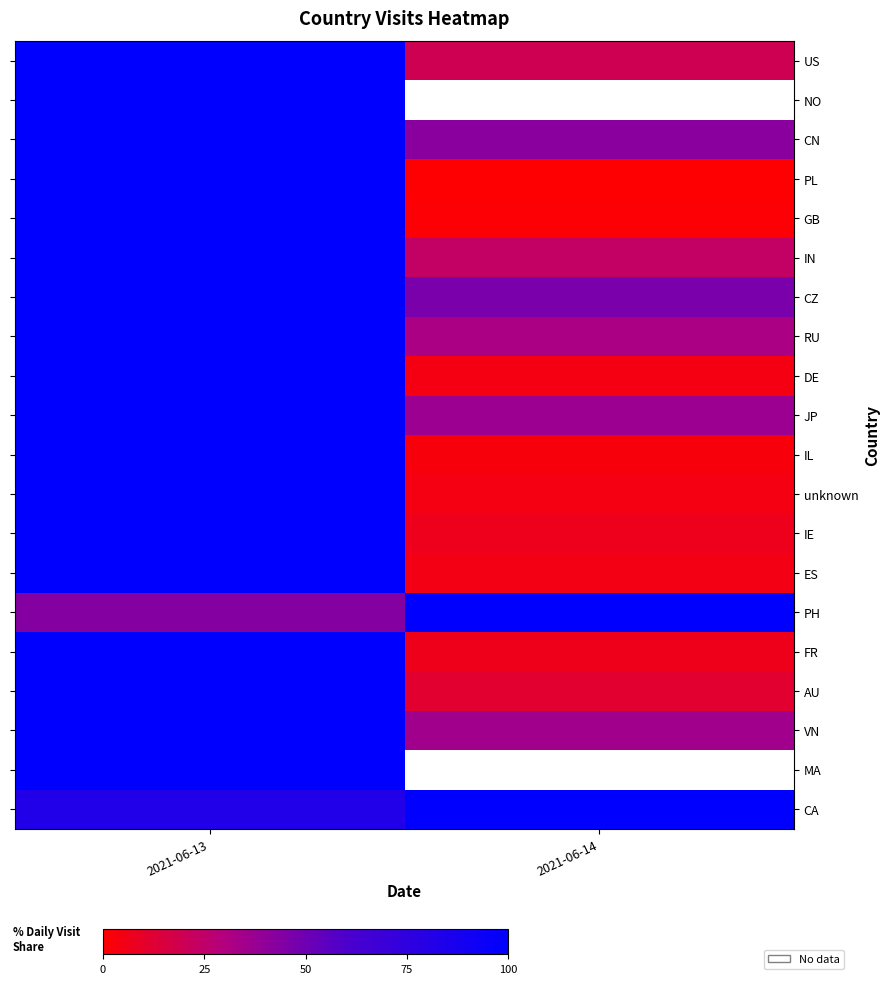

Is the value of IE at 2021-06-14 greater than the value of NO at 2021-06-14?

No